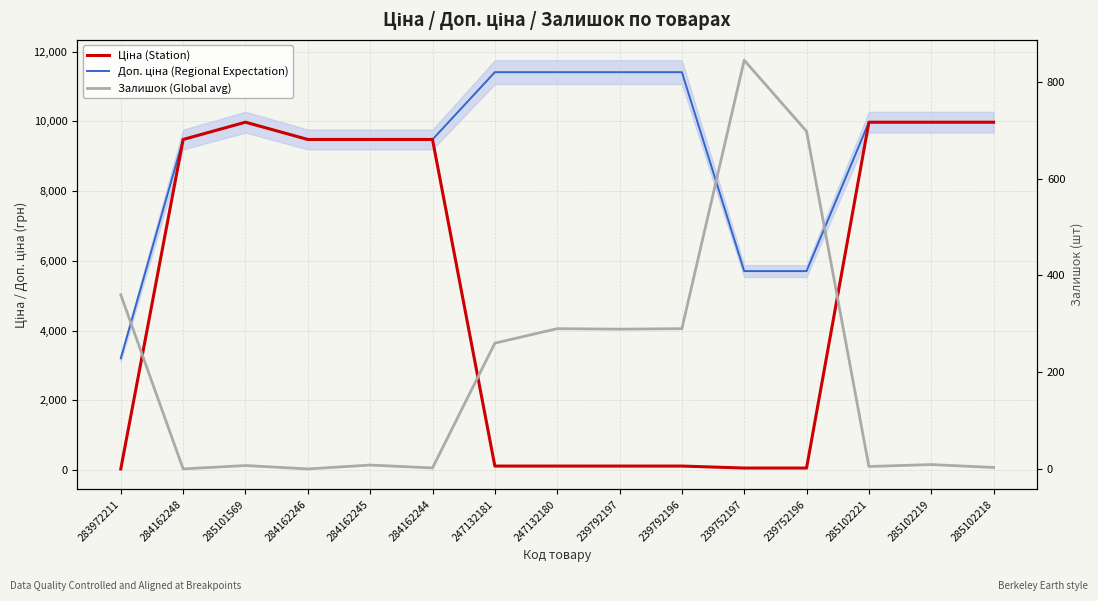

At which label does Залишок (Global avg) first exceed 9?

283972211